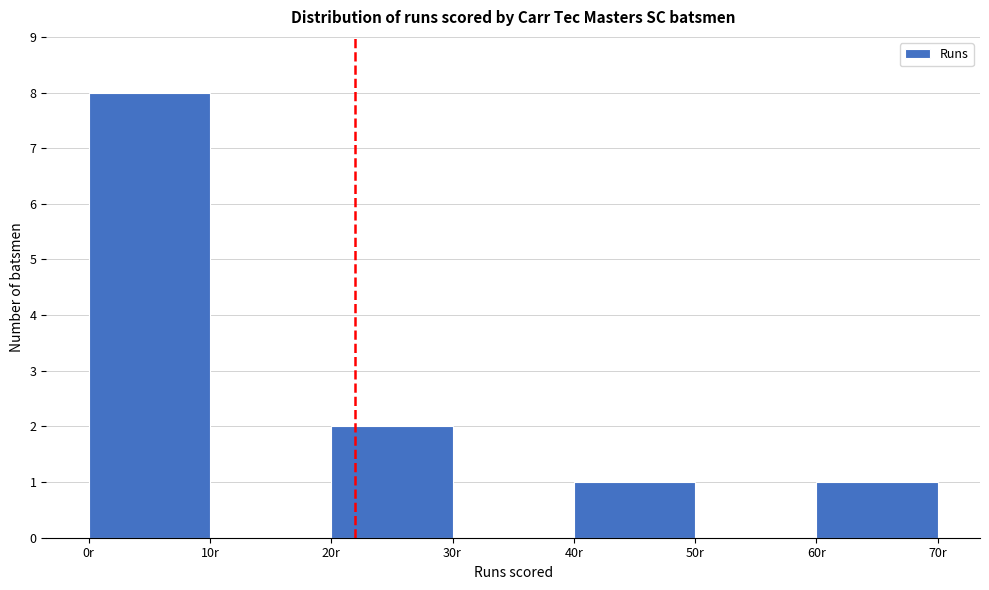

Which range on the x-axis has the tallest bar?

0 to 10